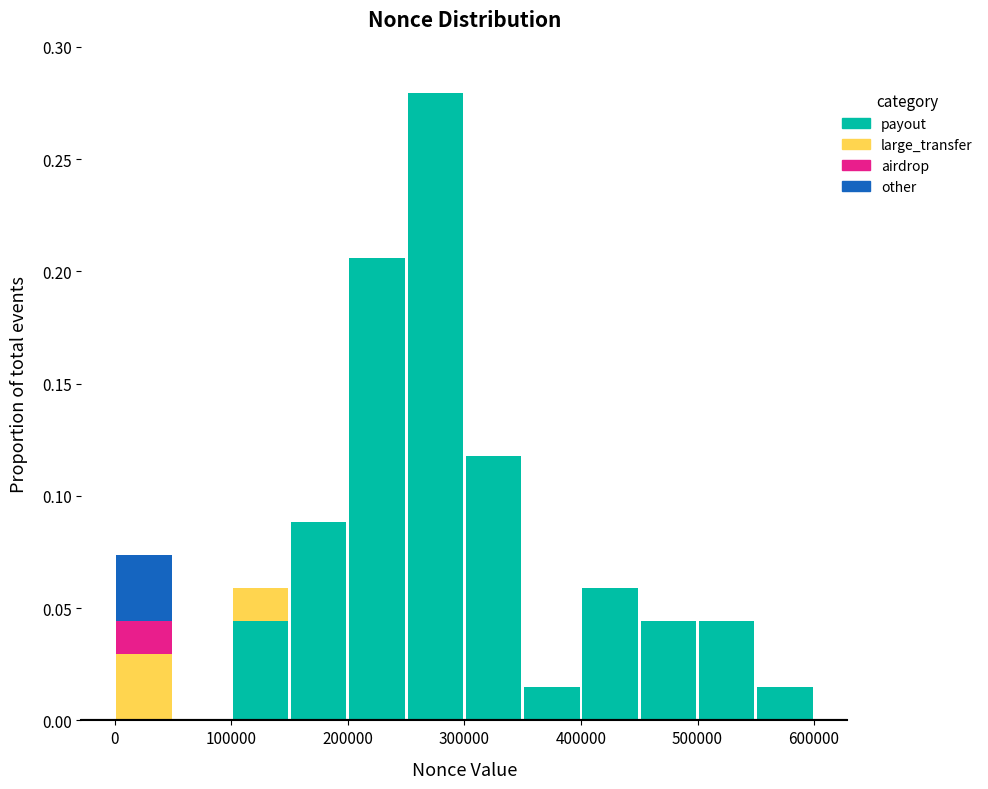

What is the total height of the stacked bar covering 400000 to 450000 on the x-axis? The values are not printed on the chart, so give them approximately, as read against the axis.

0.060